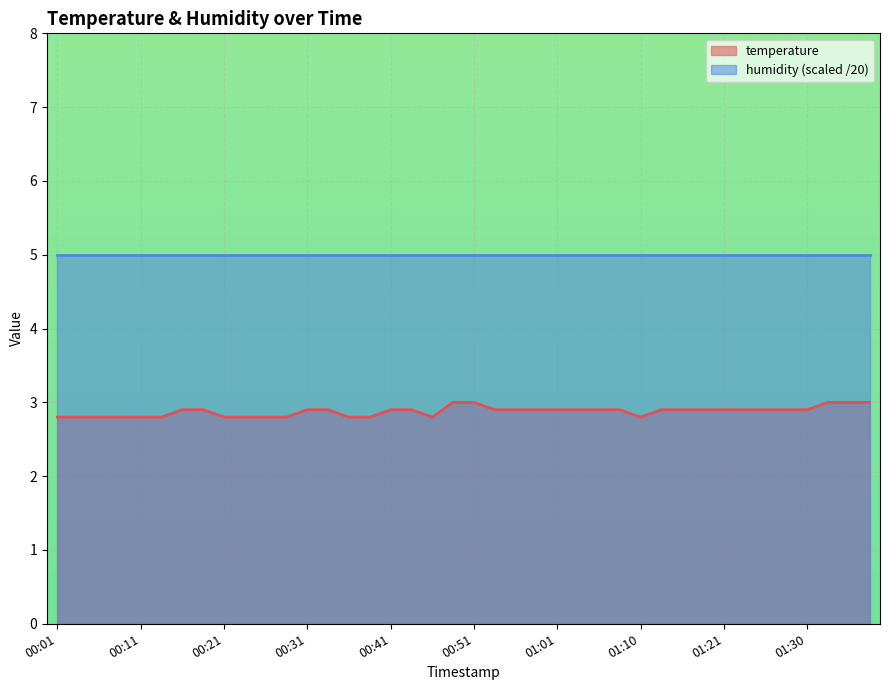

List the labels in order of value, smallest first.

00:01, 00:03, 00:06, 00:08, 00:11, 00:13, 00:21, 00:23, 00:26, 00:28, 00:36, 00:38, 00:46, 01:10, 00:16, 00:18, 00:31, 00:33, 00:41, 00:43, 00:53, 00:56, 00:58, 01:01, 01:03, 01:05, 01:08, 01:13, 01:16, 01:18, 01:21, 01:23, 01:25, 01:28, 01:30, 00:48, 00:51, 01:33, 01:35, 01:38